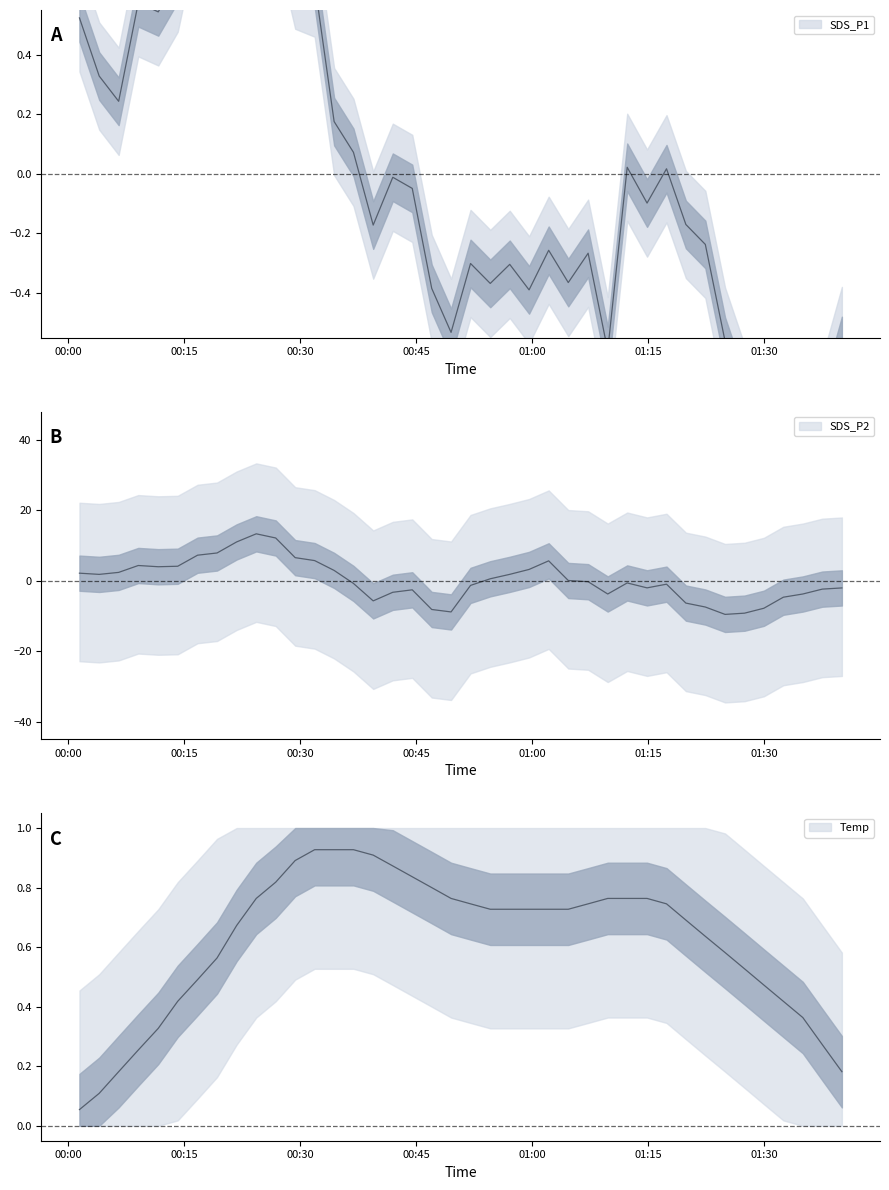

What is the difference between the maximum and second lowest values in the SDS_P1 series?

8.1